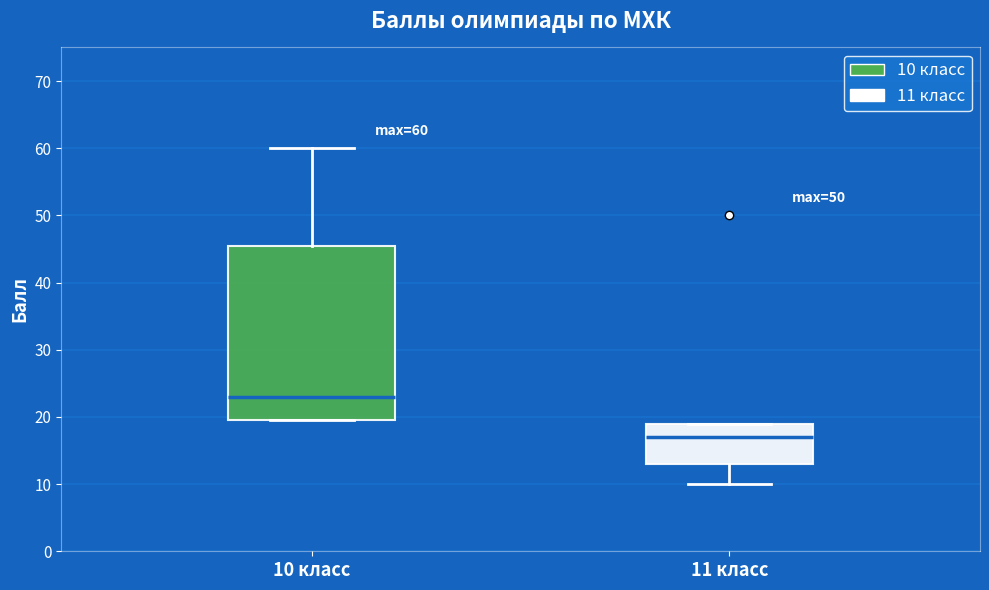

Which box's median line is the lowest?

11 класс